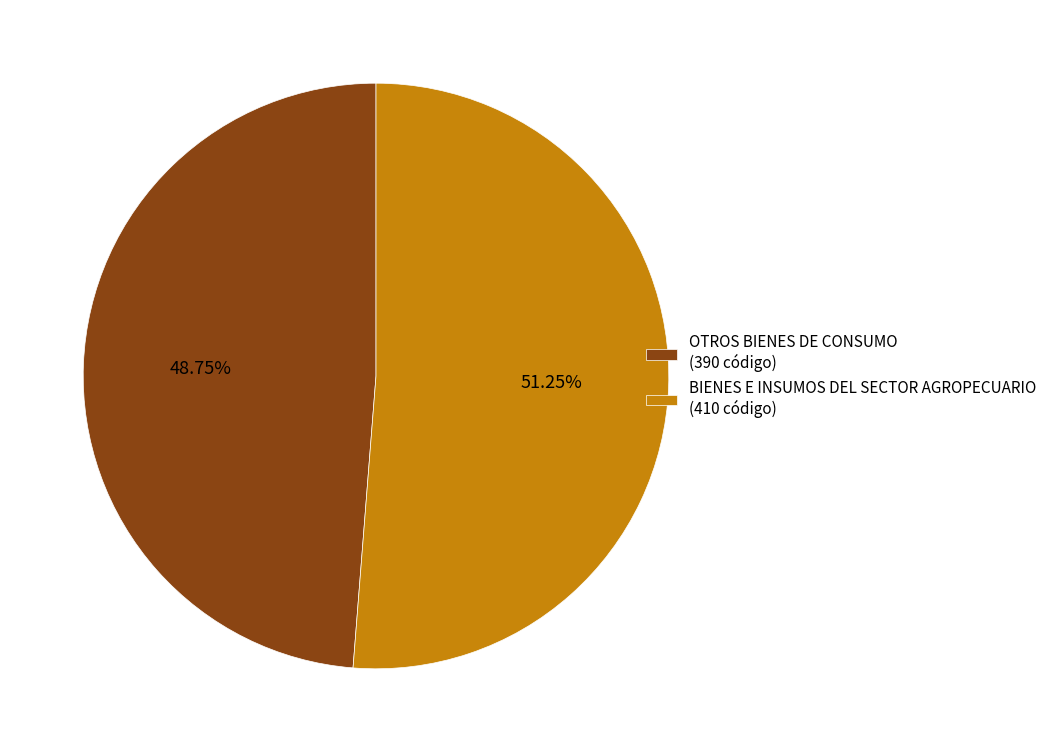

Do BIENES E INSUMOS DEL SECTOR AGROPECUARIO (410 código) and OTROS BIENES DE CONSUMO (390 código) together represent more than half of the pie?

Yes